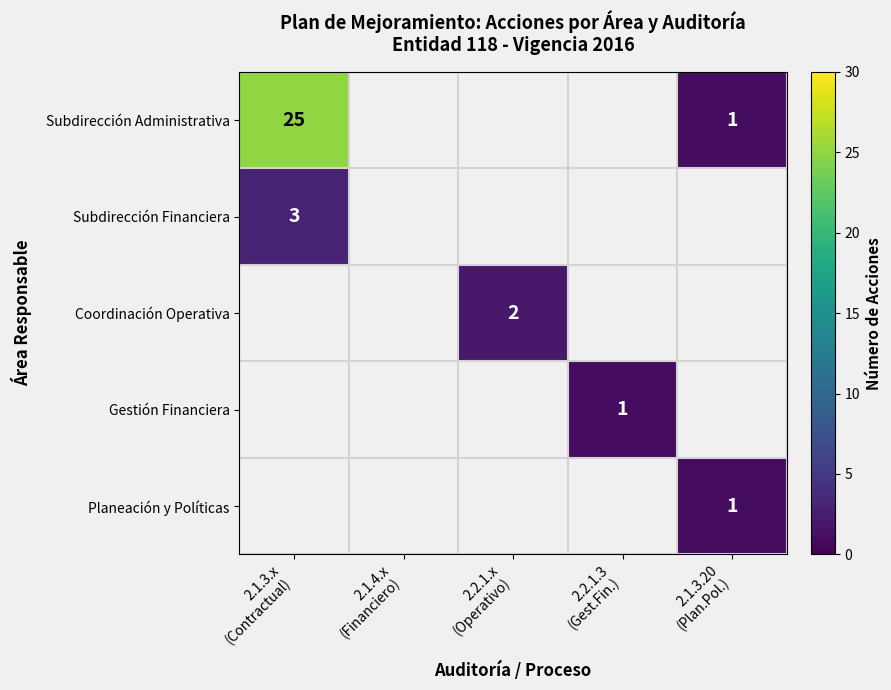

At which category does the chart reach its peak across all series?

2.1.3.x
(Contractual)